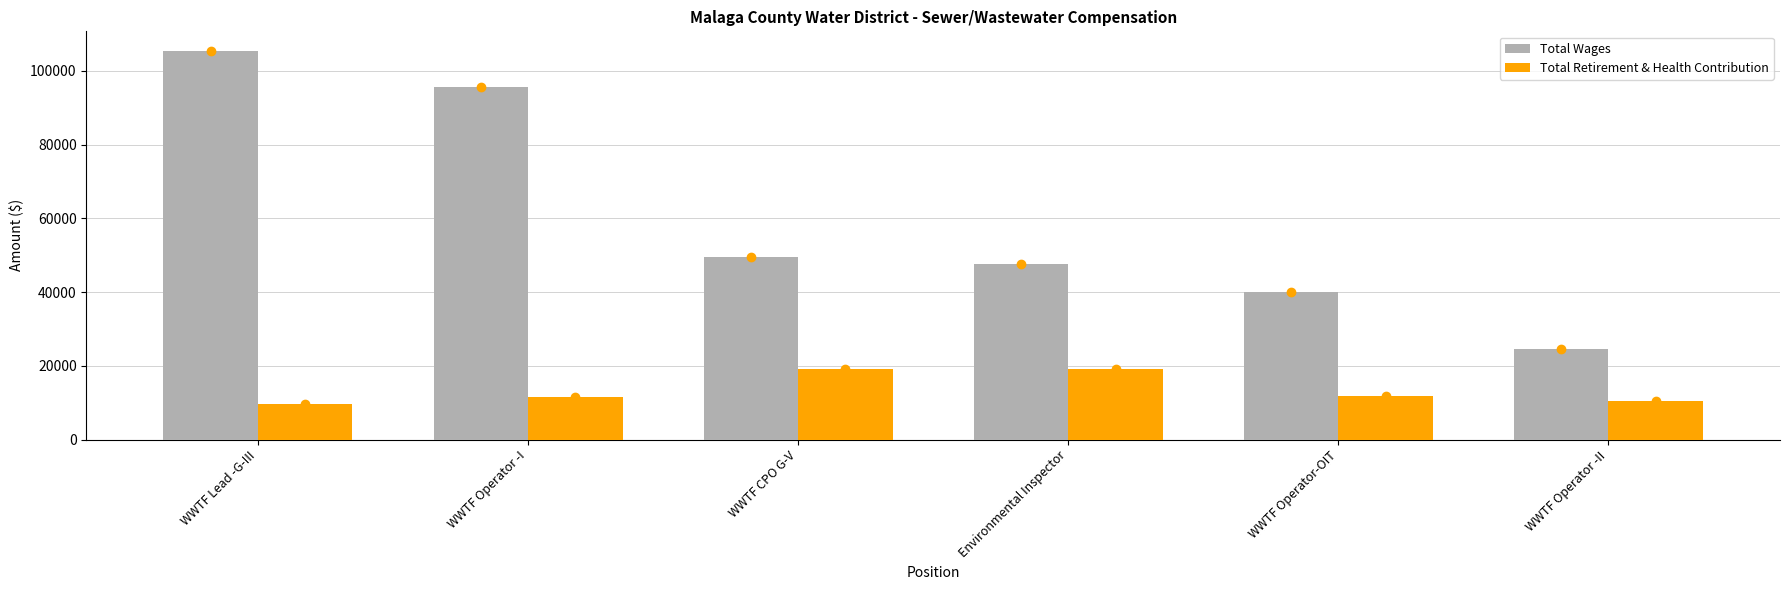

What is the difference between the Total Wages values at WWTF CPO G-V and WWTF Operator-OIT?

9314